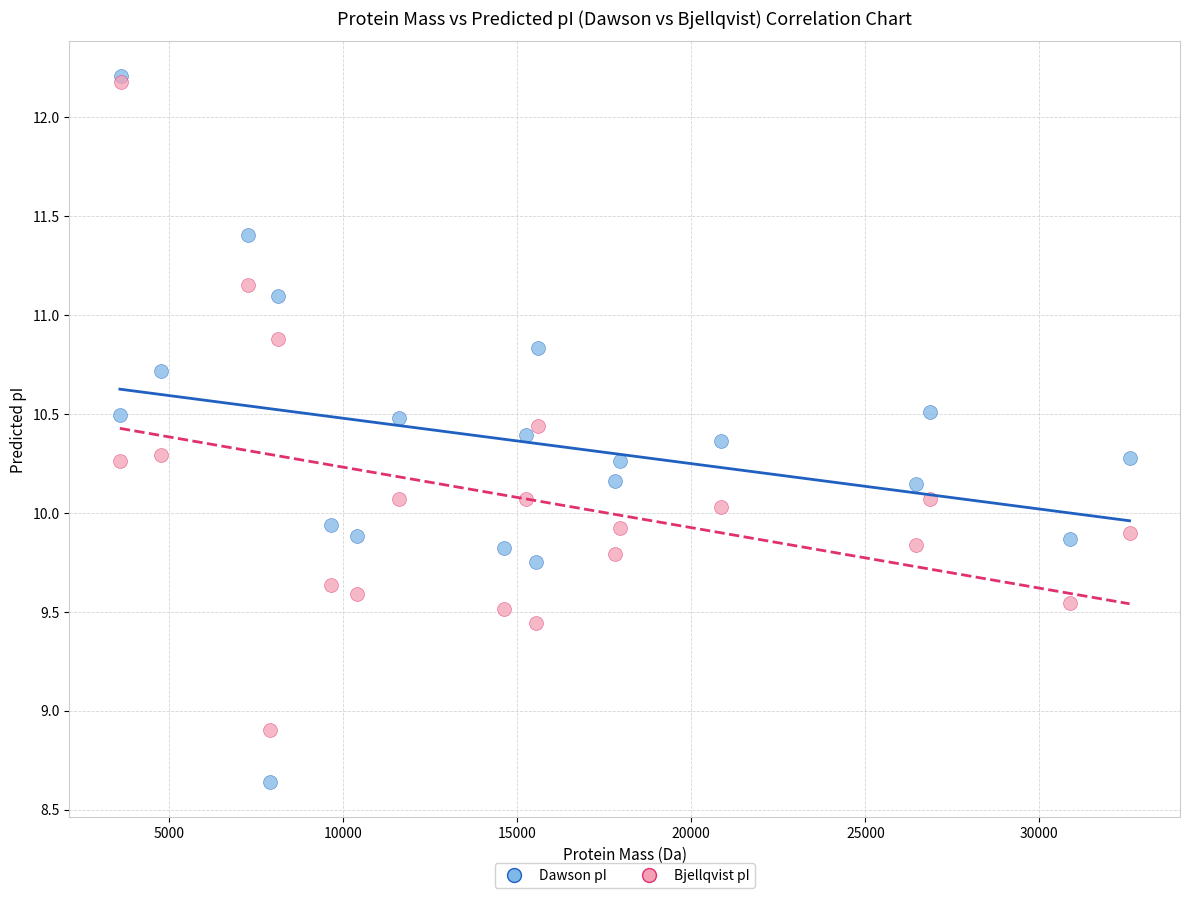

Which series contains the lowest Y value?

Dawson pI